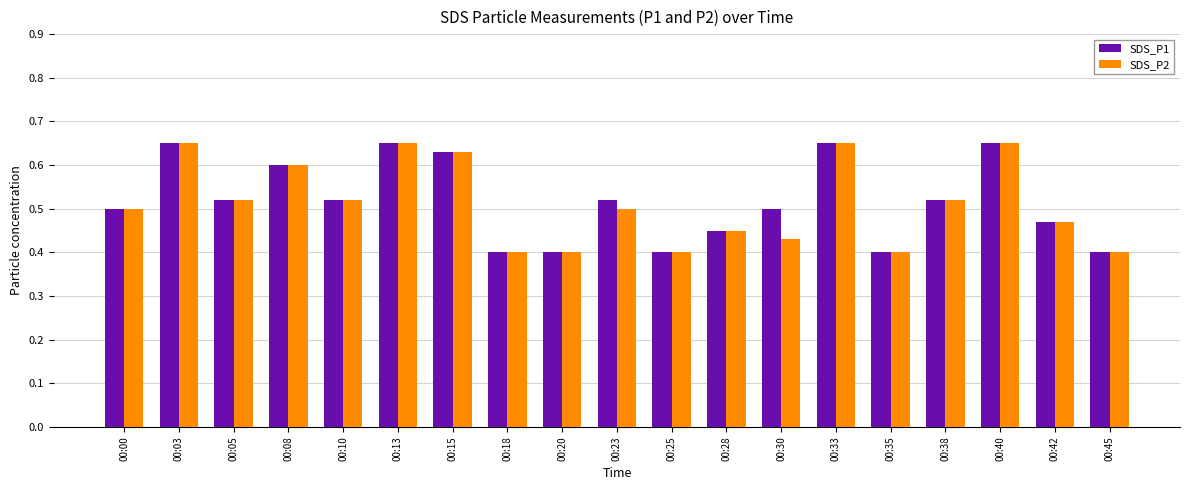

What is the total value across all series at 00:08?

1.2